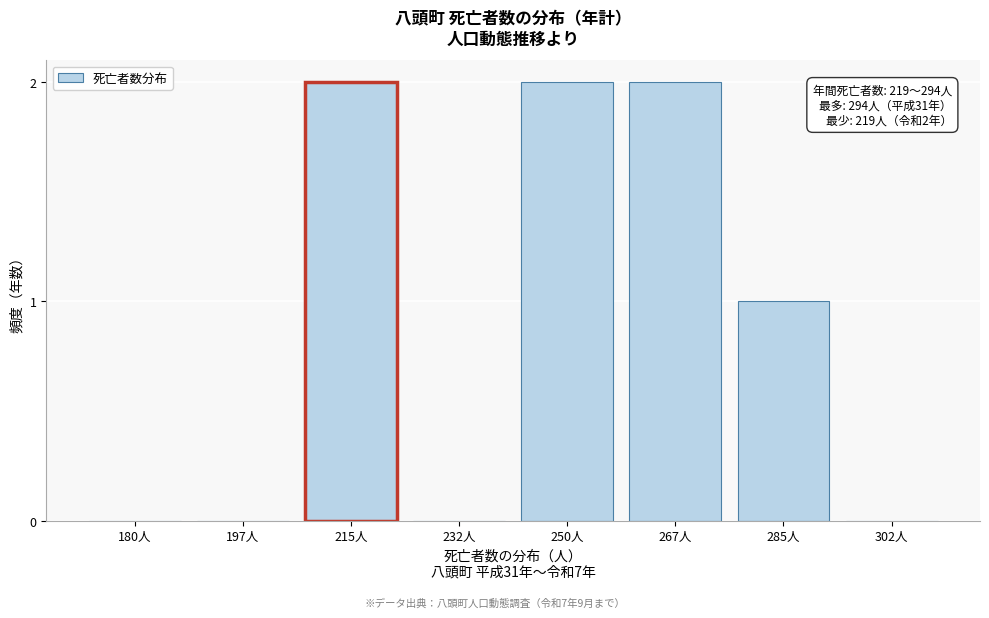

Reading right to left, what are all the values shown in this chart?

302人=0	285人=1	267人=2	250人=2	232人=0	215人=2	197人=0	180人=0